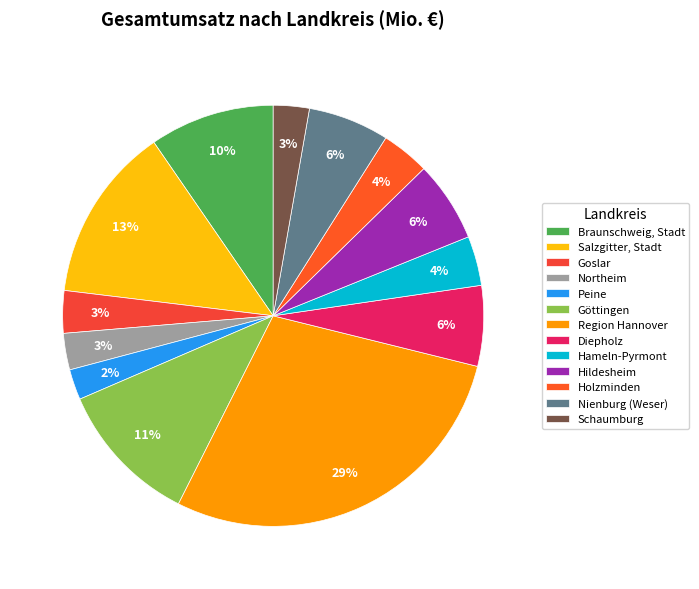

To the nearest percent, what is the difference between the Hildesheim and Peine slice percentages?

4%